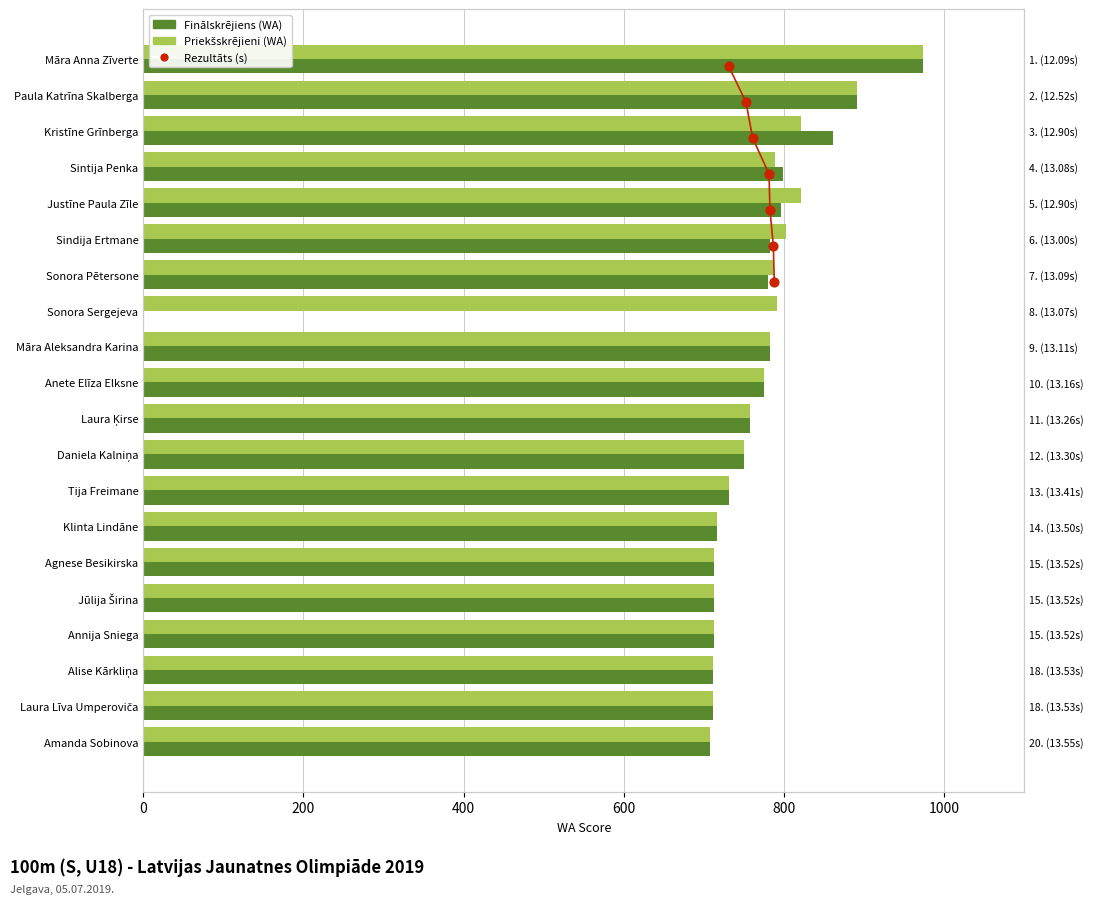

At which category is the sum across all series the highest?

Māra Anna Zīverte